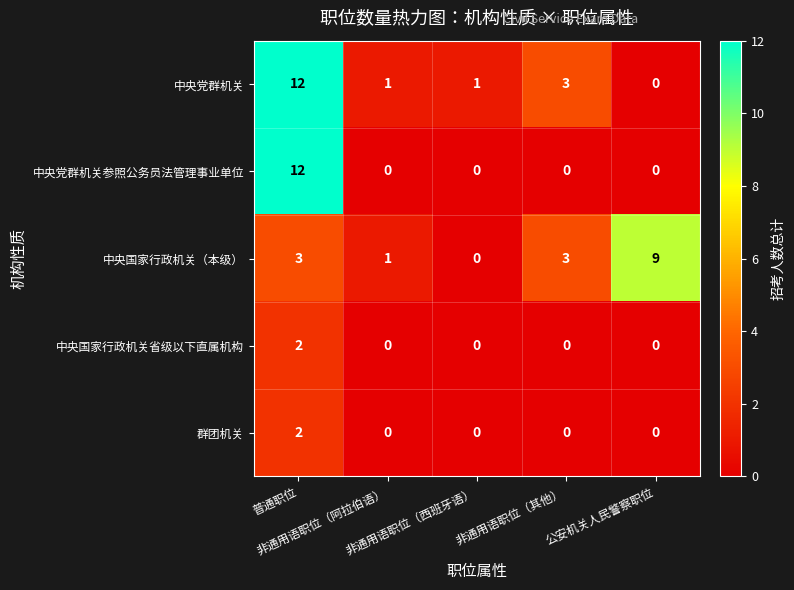

Which series has the largest total across all categories?

中央党群机关